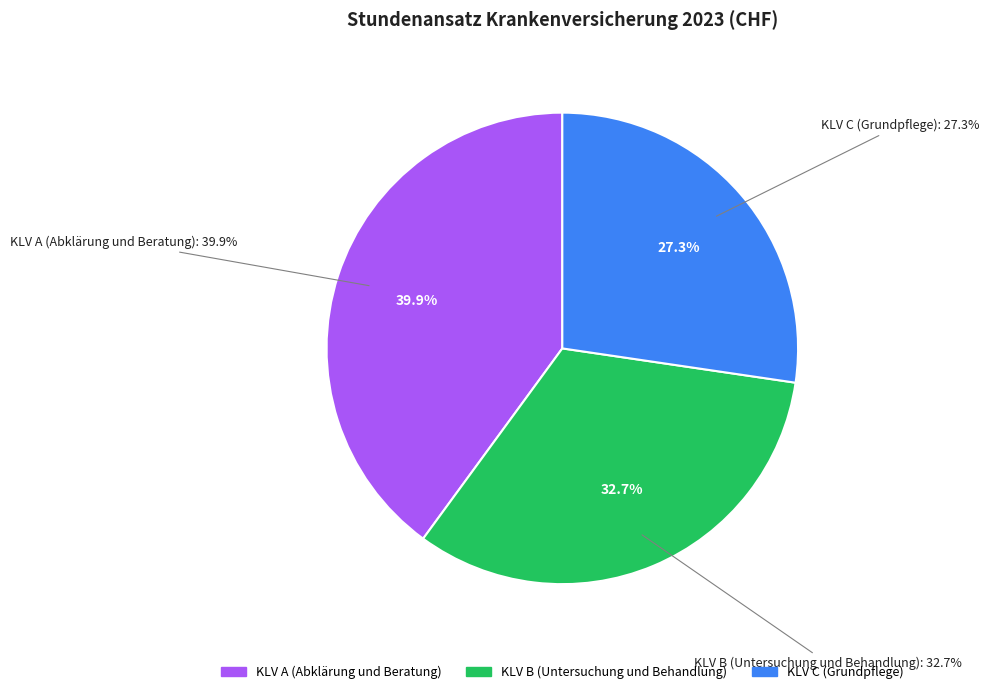

Which slice is the largest?

KLV A (Abklärung und Beratung)